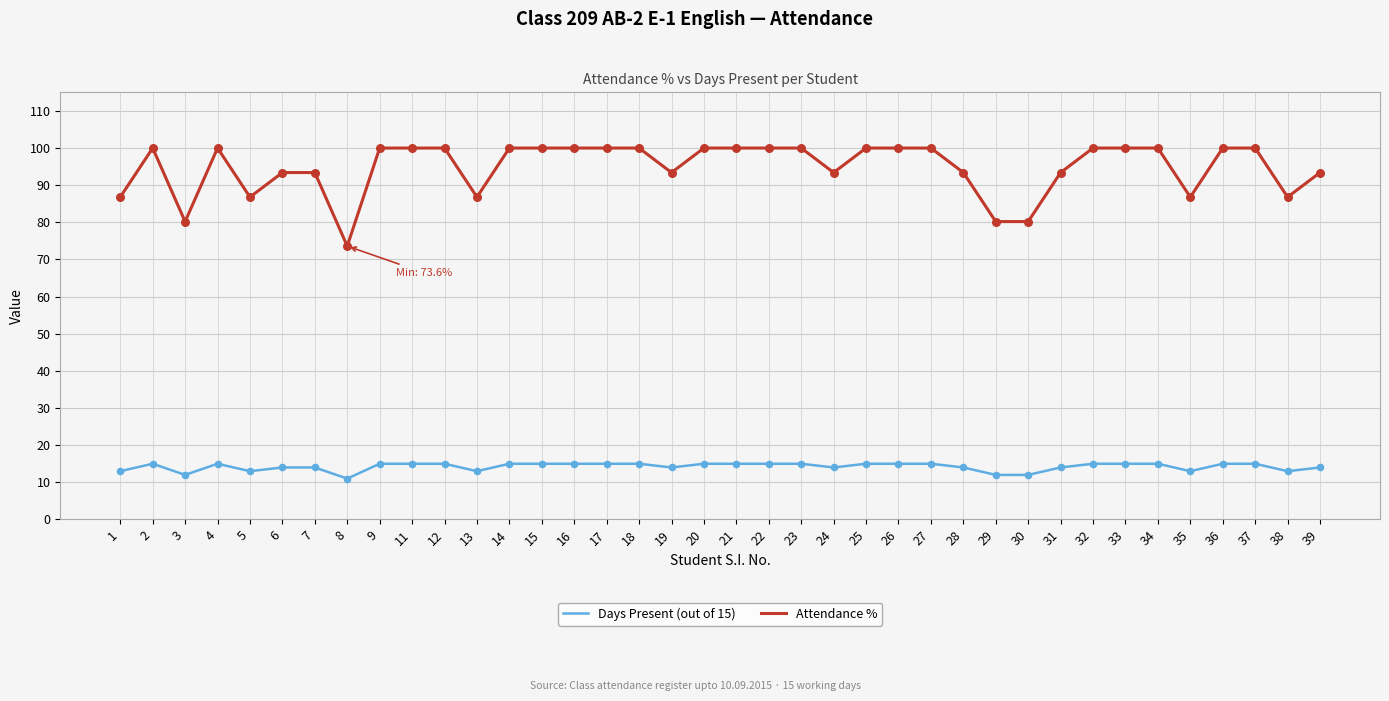

What is the difference between the highest and lowest values at 34?

85.0